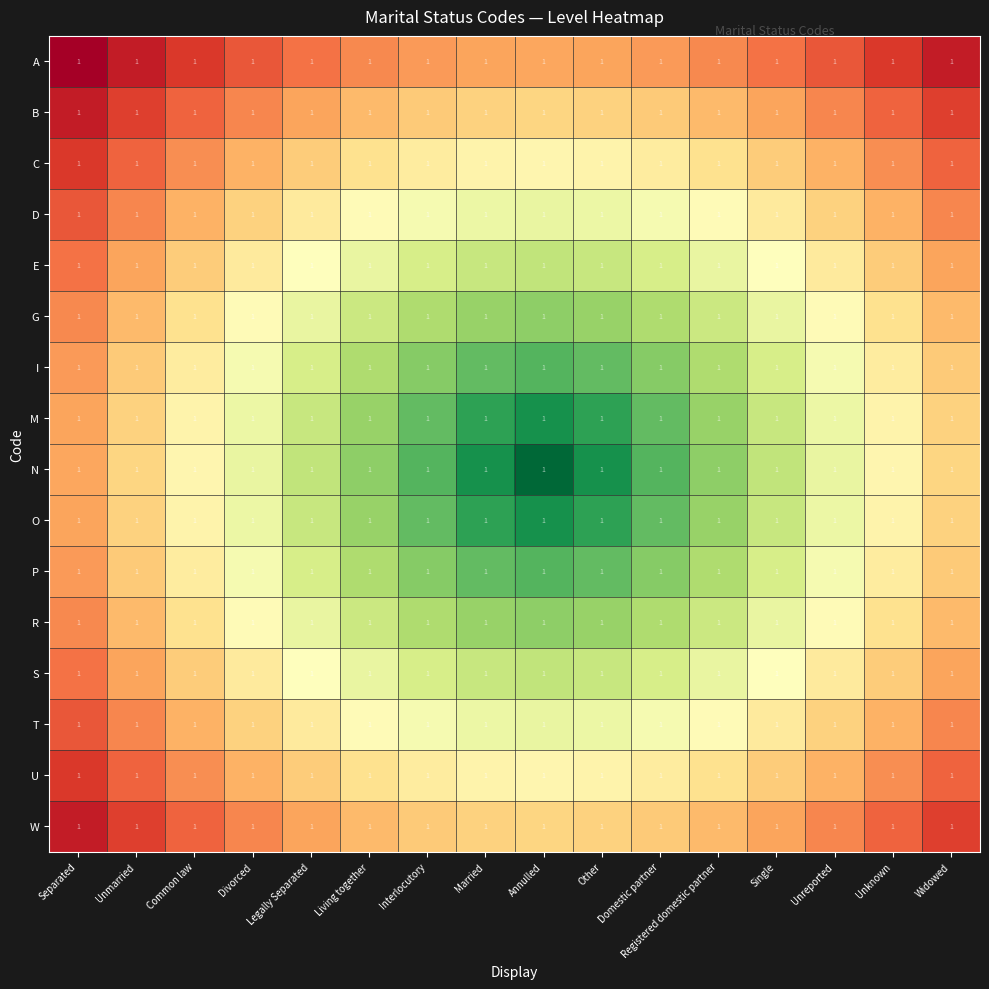

List the labels in order of W value, smallest first.

Annulled, Married, Other, Interlocutory, Domestic partner, Living together, Registered domestic partner, Legally Separated, Single, Divorced, Unreported, Common law, Unknown, Unmarried, Widowed, Separated